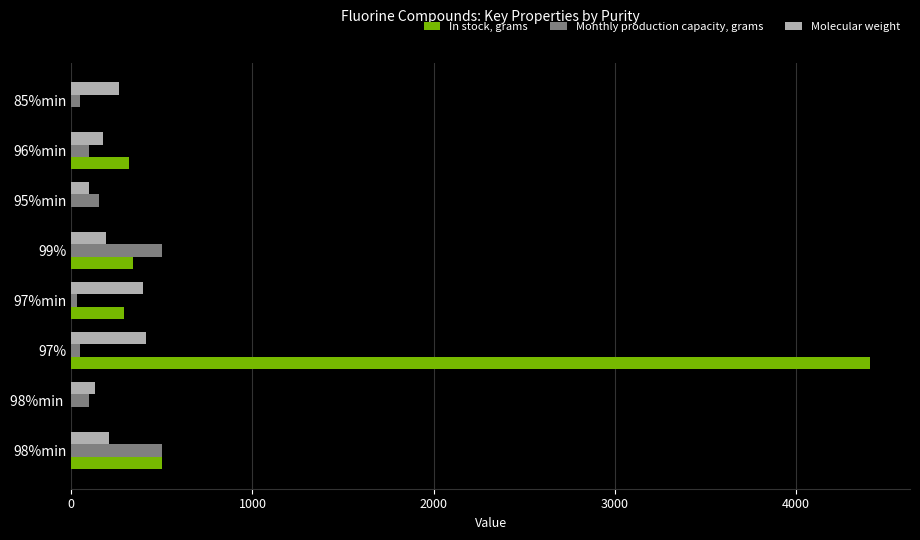

What is the sum of all Molecular weight values?

1868.0